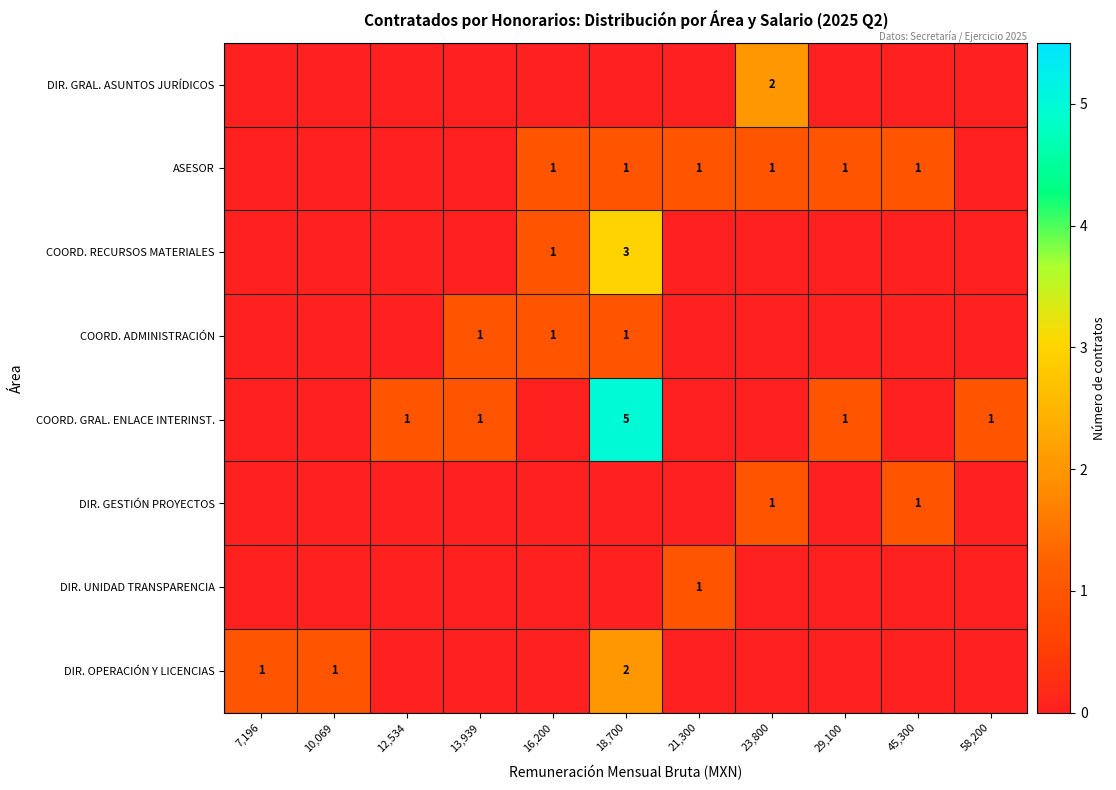

The value of DIR. GRAL. ASUNTOS JURÍDICOS at 23,800 is 2. True or false?

True